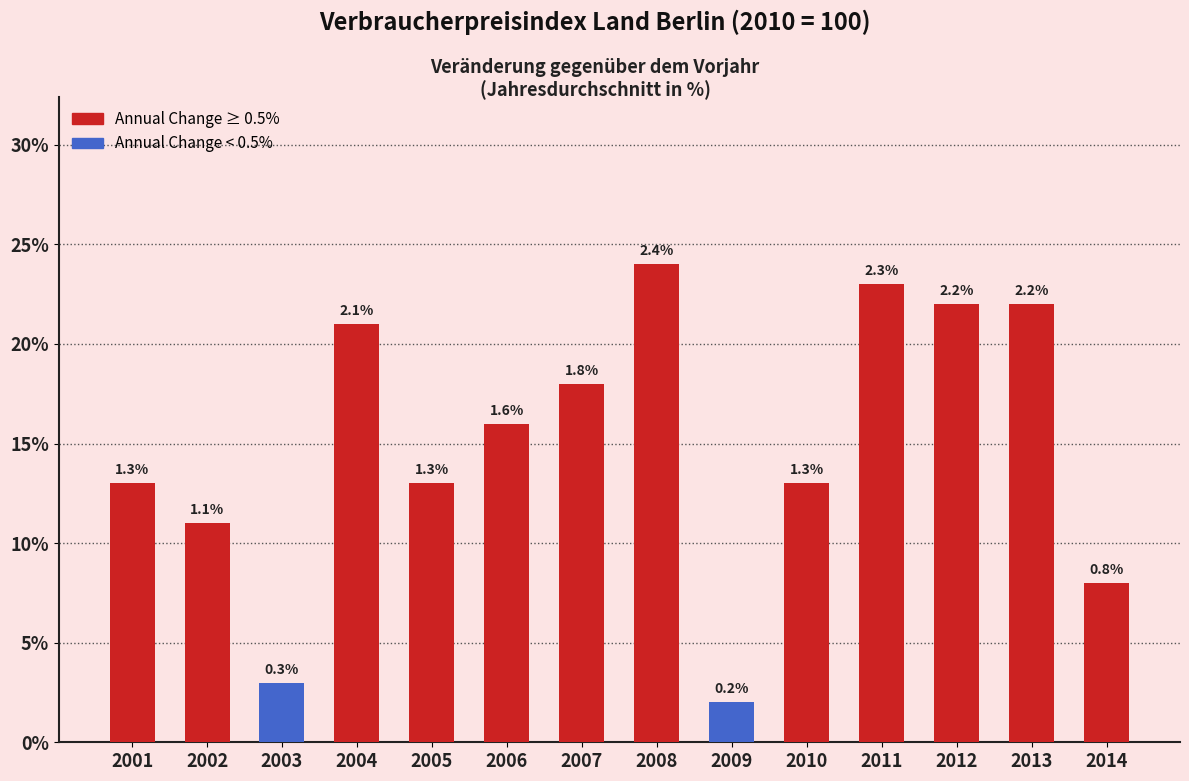

What is the sum of the values at 2005 and 2002?

2.4